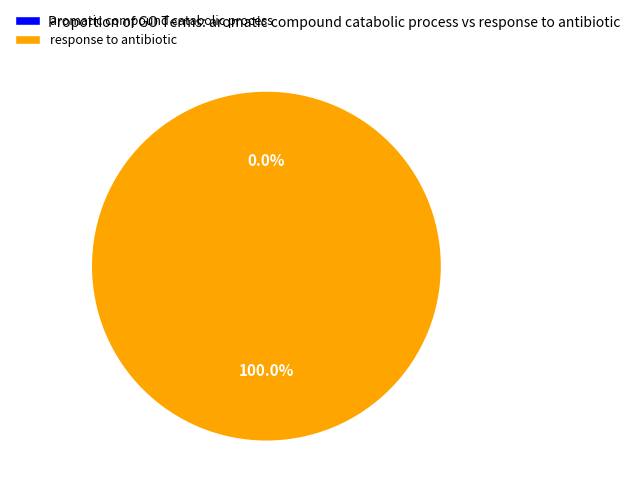

Is it true that aromatic compound catabolic process is 1% of the pie?

False